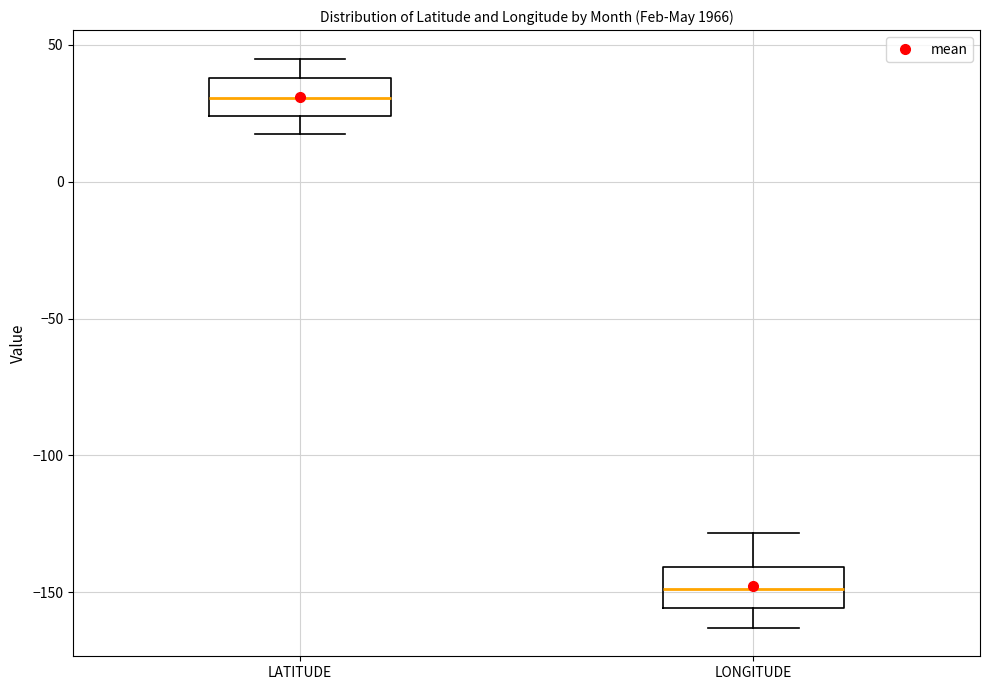

Where does the lower whisker of the box for LONGITUDE end on the y-axis? The values are not printed on the chart, so give them approximately, as read against the axis.

-165